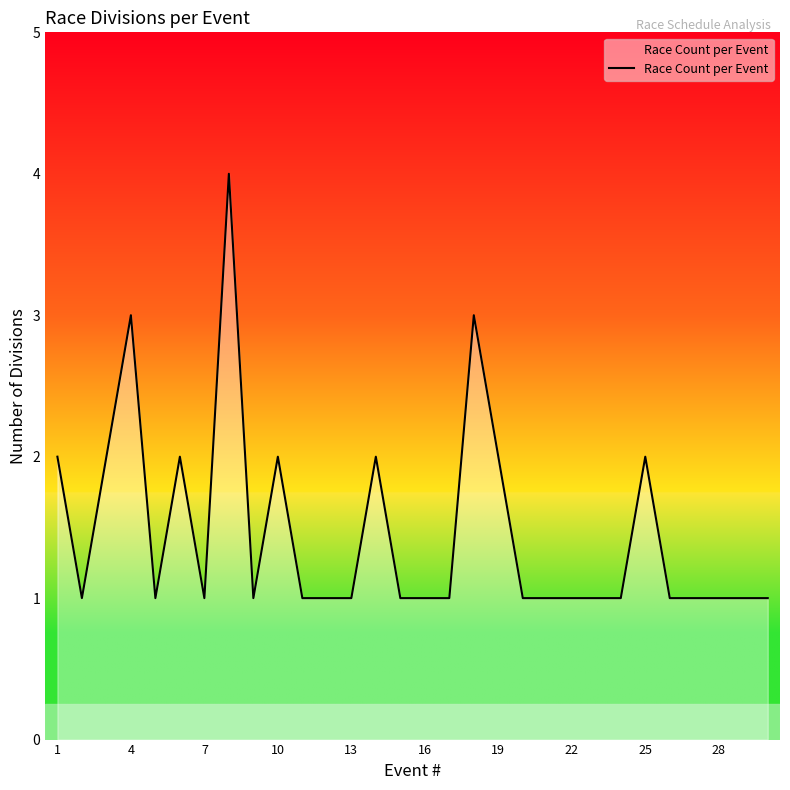

True or false: the data shows 0 at 10.

False